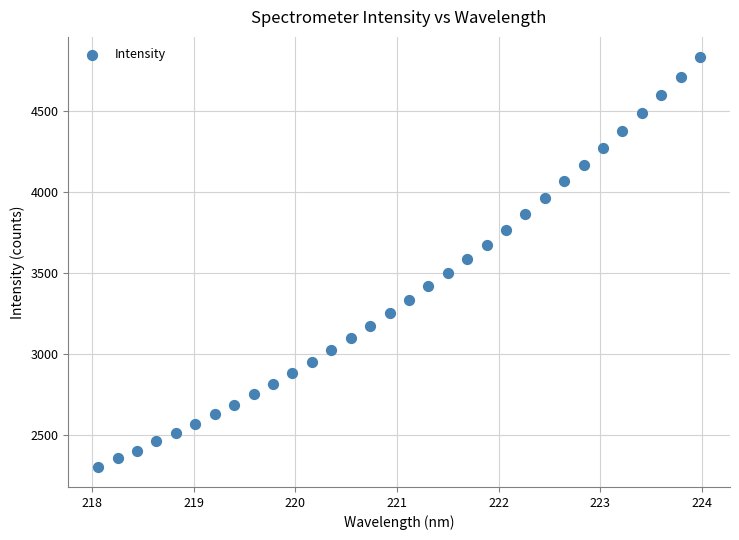

What is the range of Y values (max minus min)?

2520.1